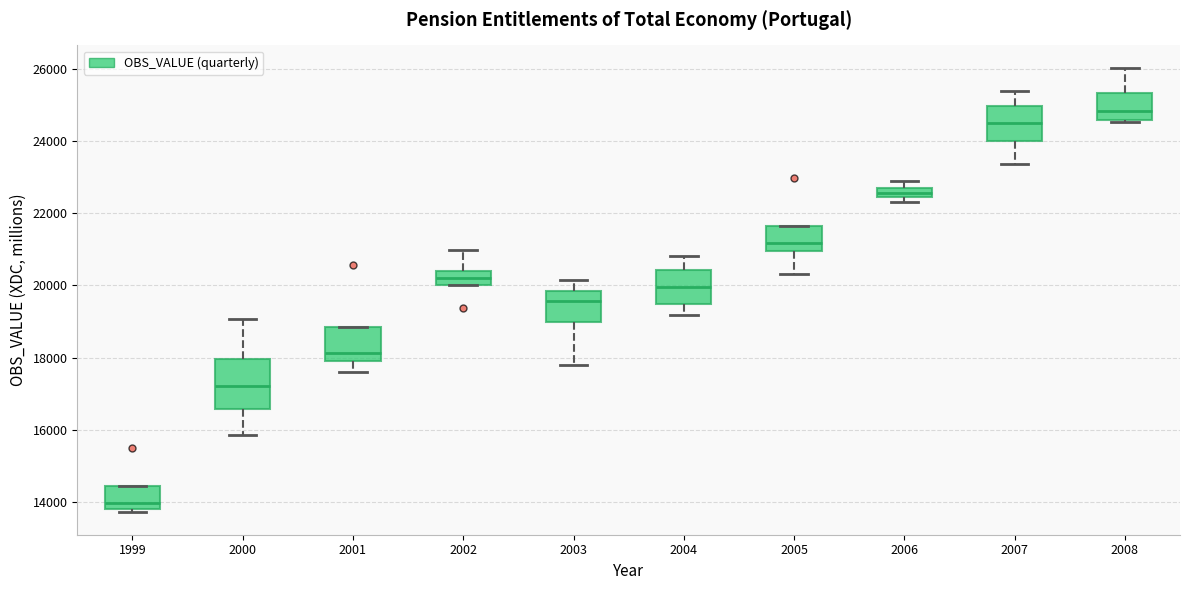

Where is the lower edge of the box at x = 2007 on the y-axis? The values are not printed on the chart, so give them approximately, as read against the axis.

24000